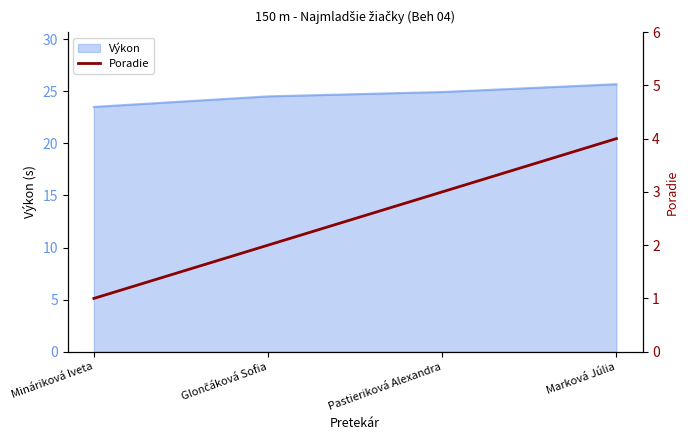

How many values are below 3?

2